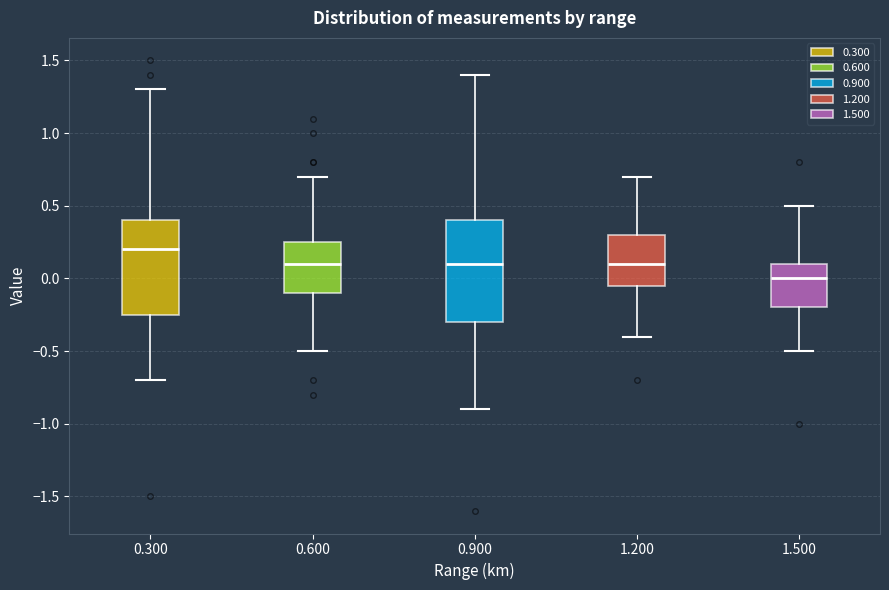

Reading left to right, read every box against the y-axis: the position of its median line, the range the box covers, and the ends of its whiskers. The values are not printed on the chart, so give them approximately, as read against the axis.

0.300: median 0.20, box -0.25 to 0.40, whiskers -0.70 to 1.30
0.600: median 0.10, box -0.10 to 0.25, whiskers -0.50 to 0.70
0.900: median 0.10, box -0.30 to 0.40, whiskers -0.90 to 1.40
1.200: median 0.10, box -0.05 to 0.30, whiskers -0.40 to 0.70
1.500: median 0.00, box -0.20 to 0.10, whiskers -0.50 to 0.50